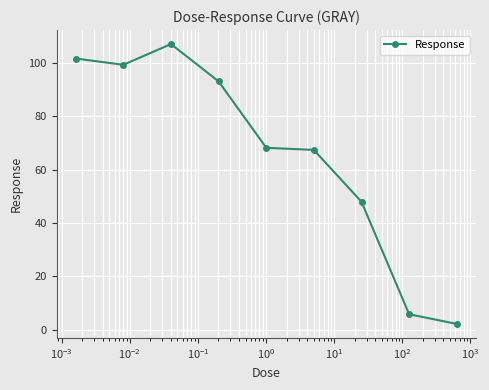

What is the difference between the maximum and second lowest values?

101.2